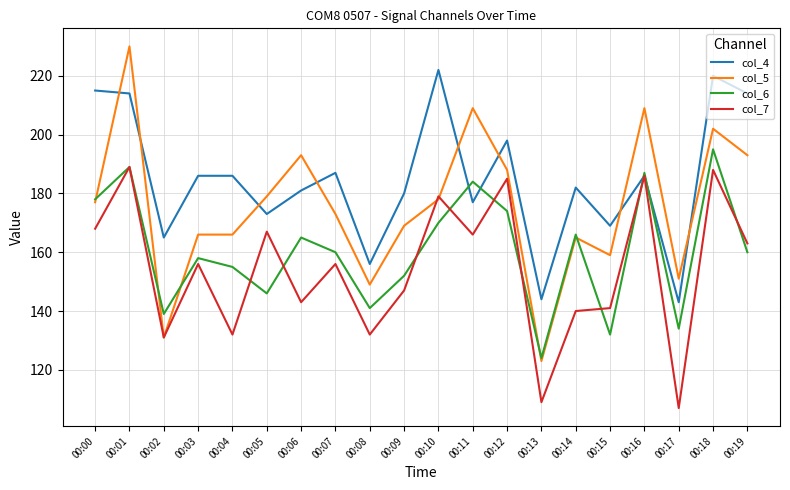

At 00:06, list the series in order from largest to smallest.

col_5, col_4, col_6, col_7